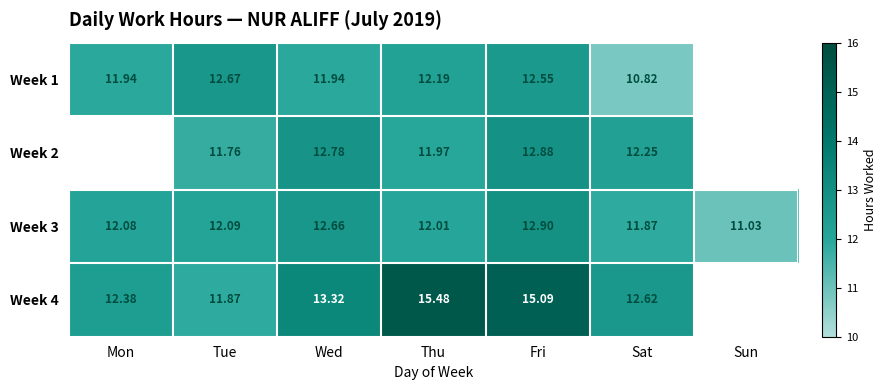

Is the value of Week 4 at Wed greater than the value of Week 2 at Fri?

Yes